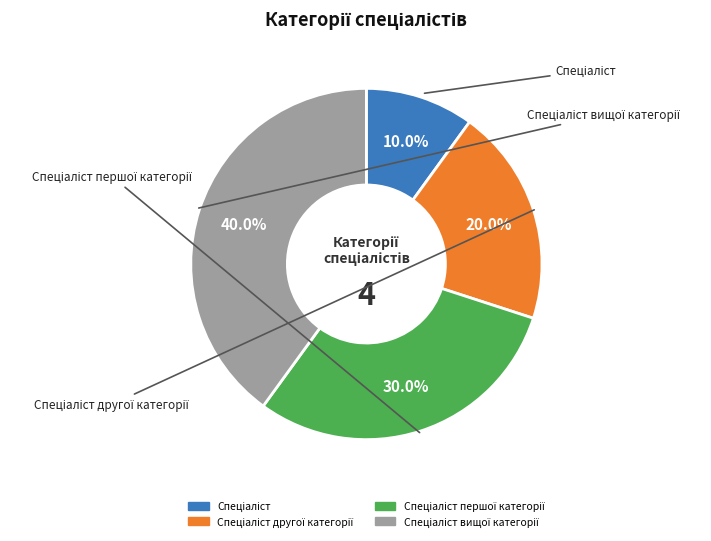

Is there any slice that represents more than half of the pie?

No